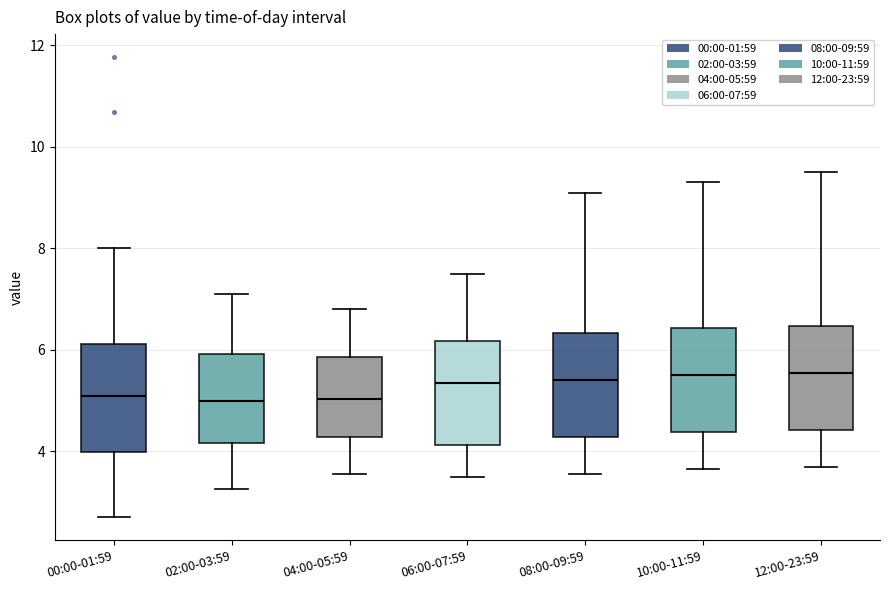

Where does the lower whisker of the box for 00:00-01:59 end on the y-axis? The values are not printed on the chart, so give them approximately, as read against the axis.

2.8